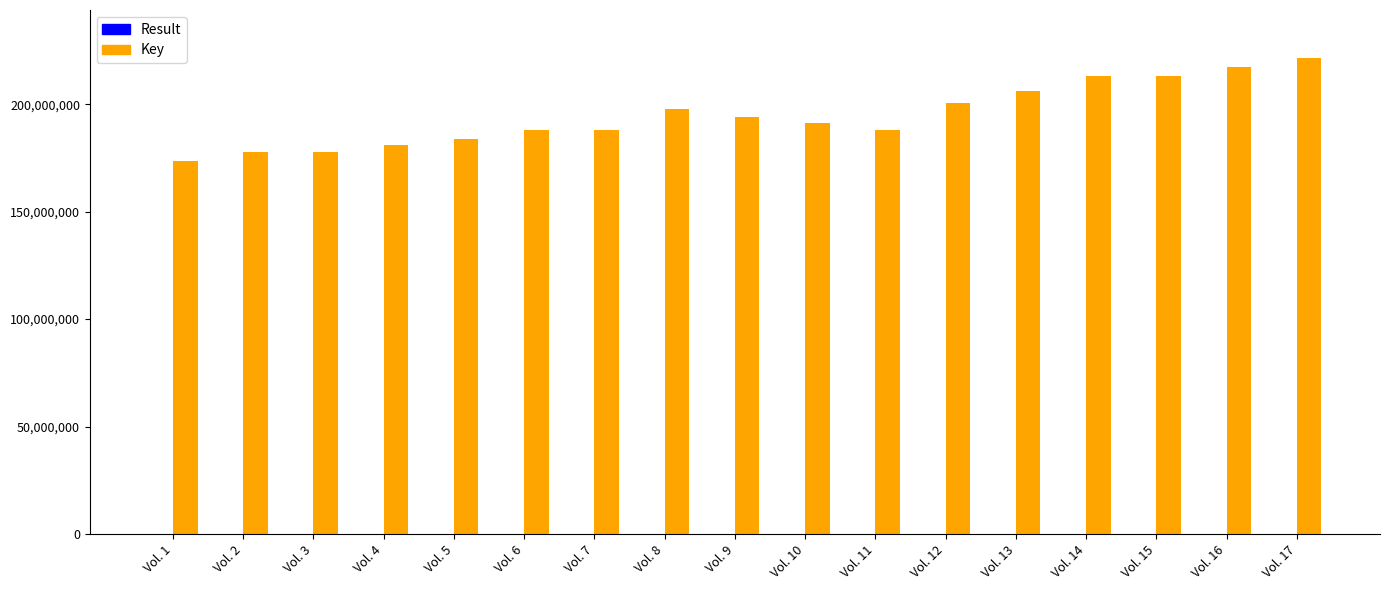

What is the highest value of the Key series?

221732773